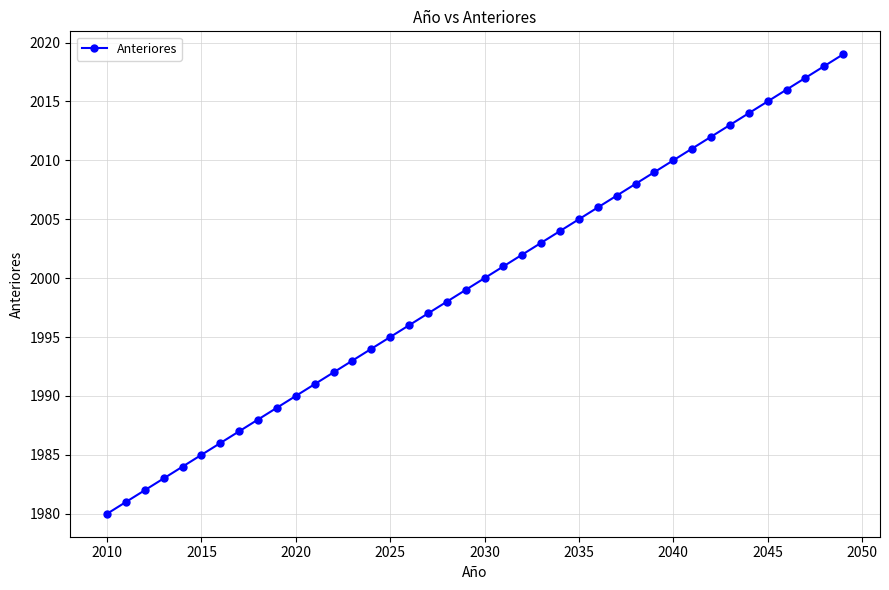

True or false: there are more than 0 points higher than both neighbors.

False